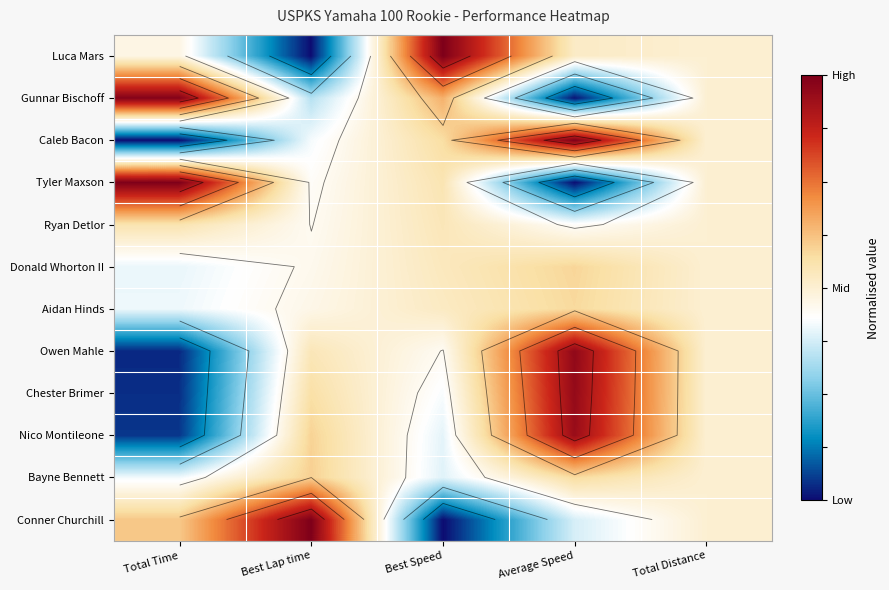

The Gunnar Bischoff series shows 0.5 at Total Distance. True or false?

True